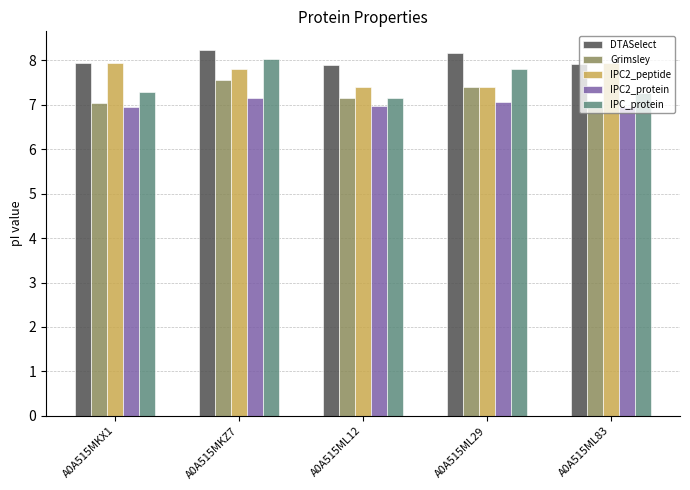

Which category has the highest value in the IPC_protein series?

A0A515MKZ7